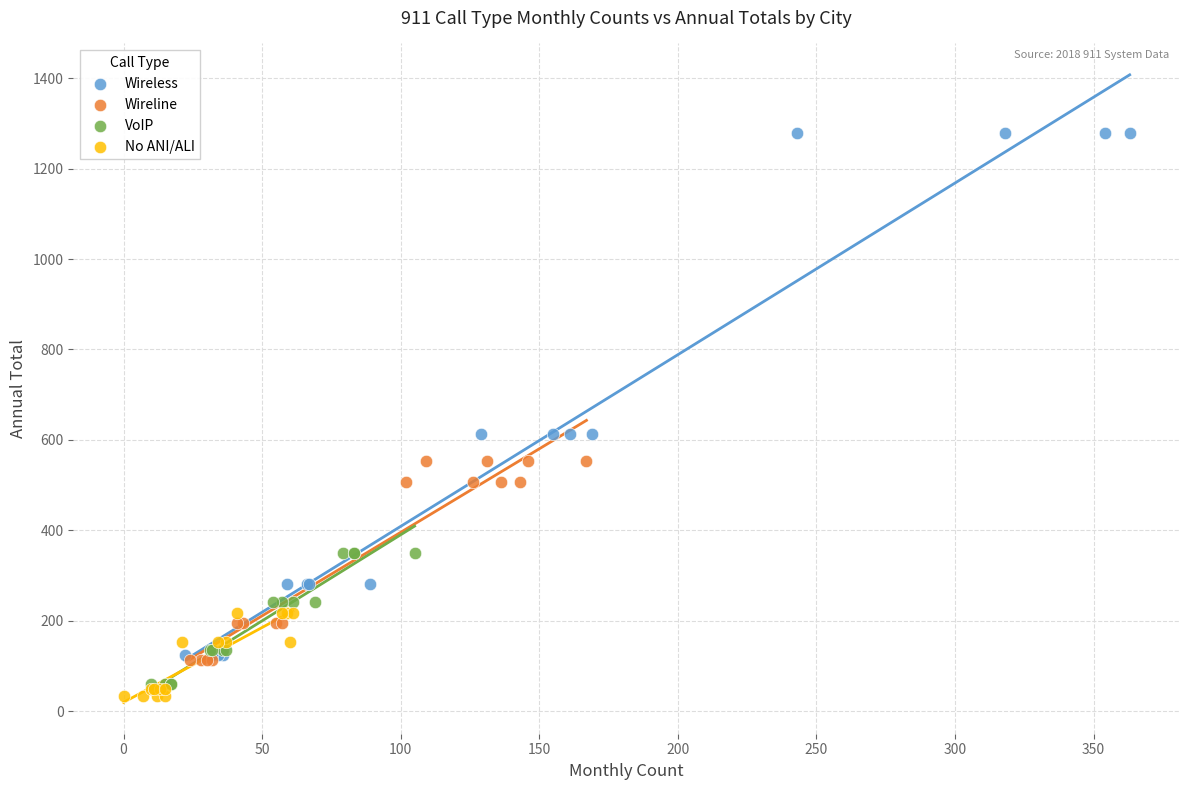

Which series contains the highest Y value?

Wireless